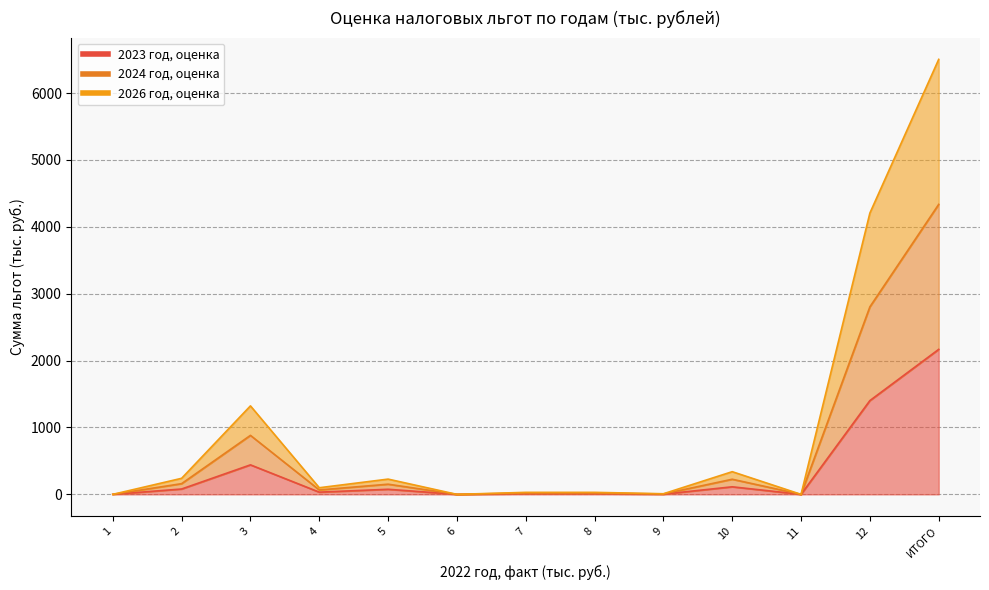

The 2026 год, оценка series shows 417 at 2. True or false?

False